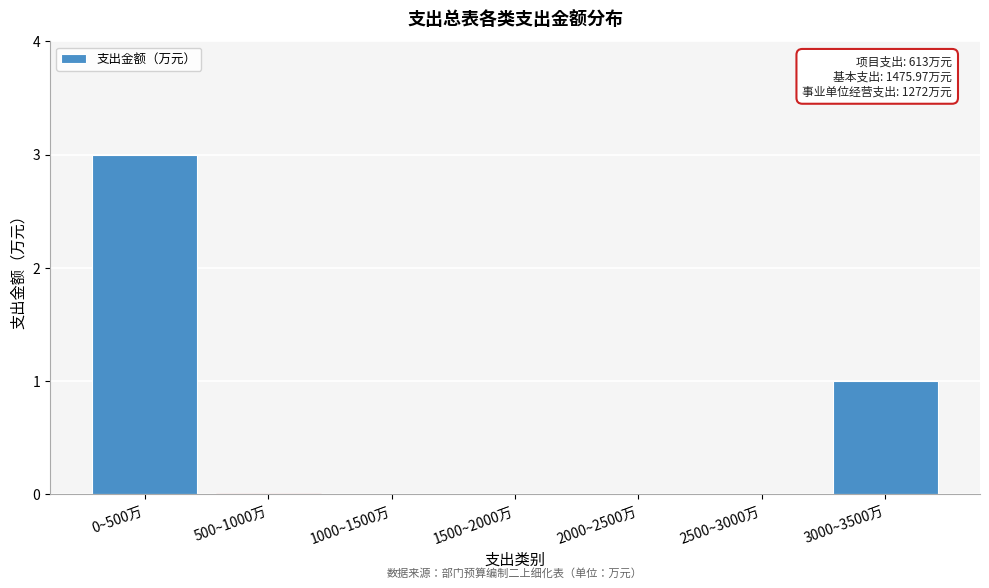

Reading right to left, extract all data points from this chart.

3000~3500万=1	2500~3000万=0	2000~2500万=0	1500~2000万=0	1000~1500万=0	500~1000万=0	0~500万=3